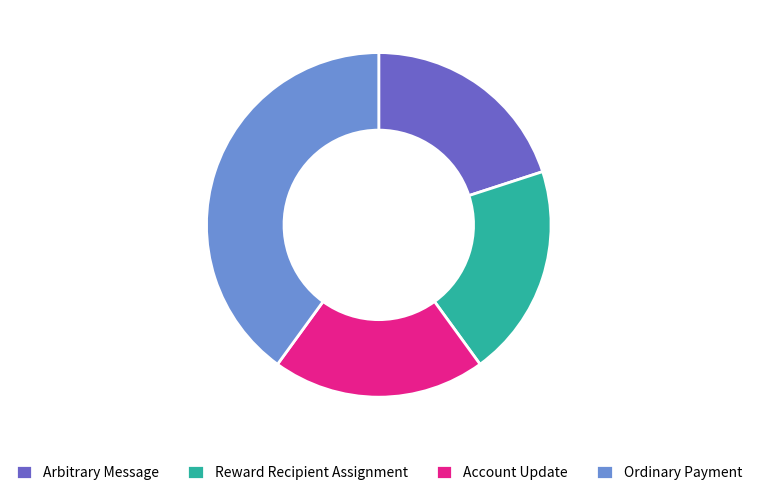

Is there a majority slice in this chart?

No